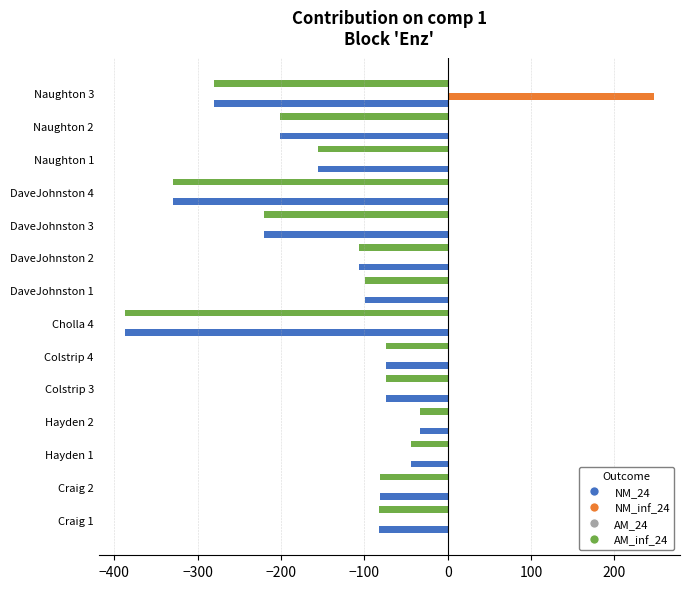

The value of NM_inf_24 at Cholla 4 is 161.8. True or false?

False